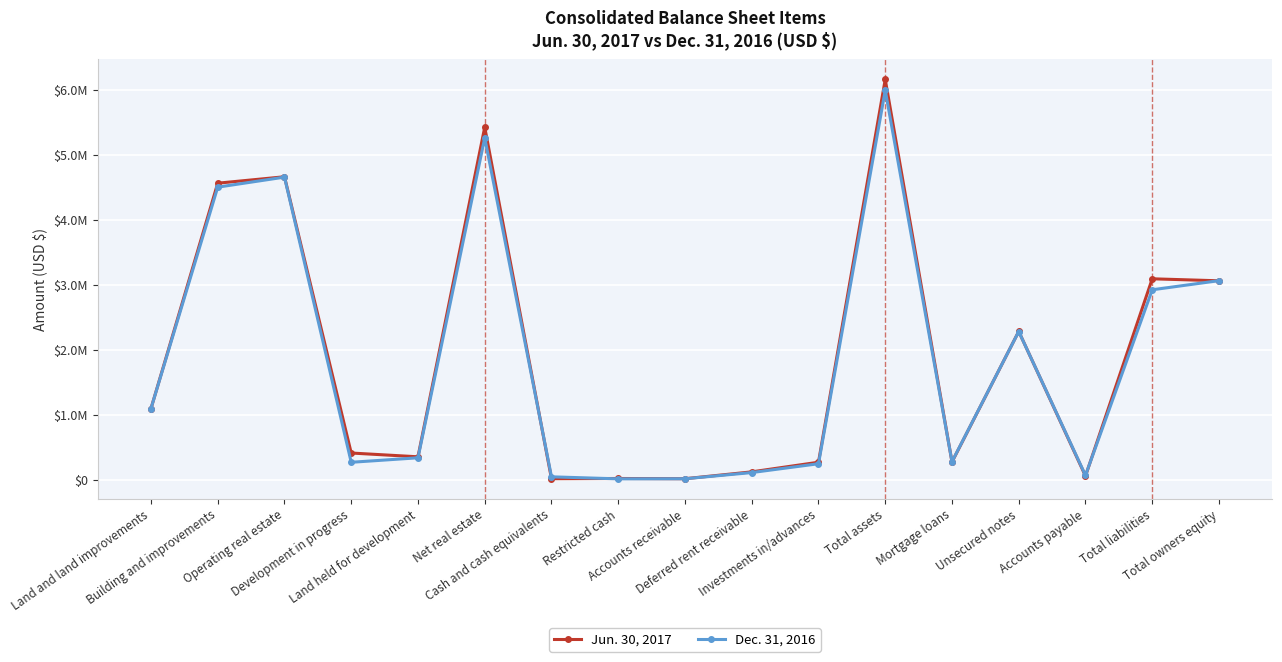

At which category does Dec. 31, 2016 reach its first local peak?

Operating real estate